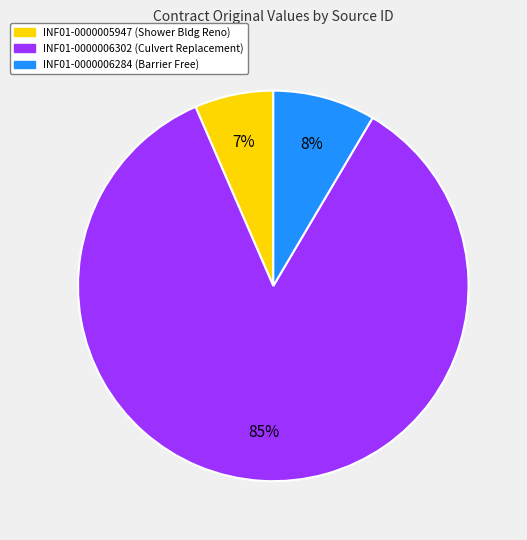

To the nearest percent, what portion does INF01-0000006302 represent?

85%